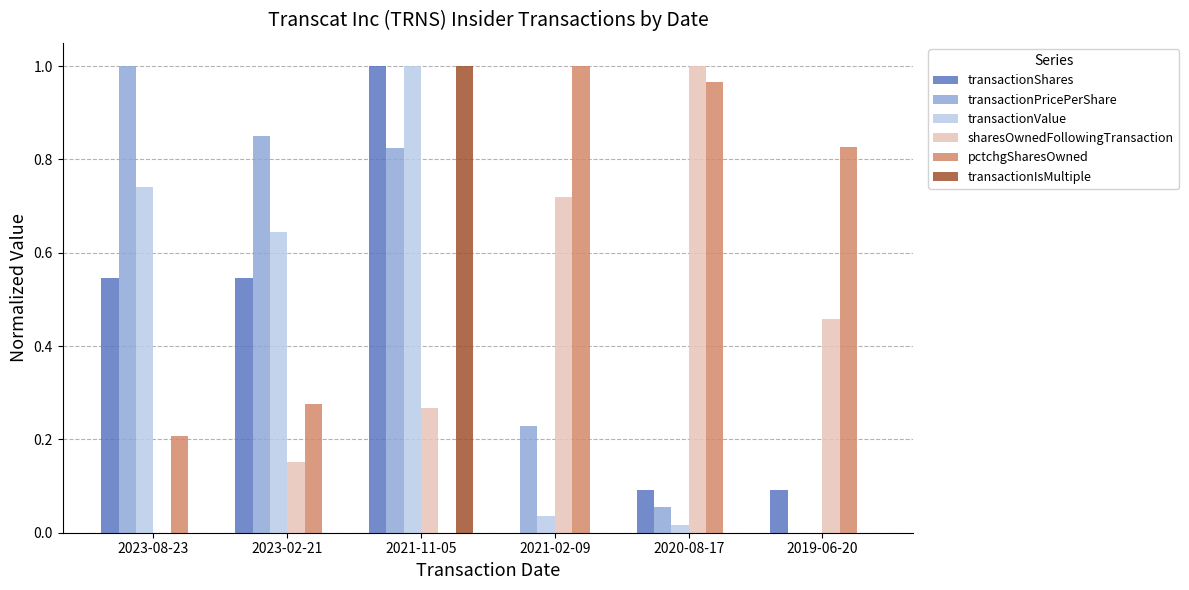

Which series has the largest total across all categories?

pctchgSharesOwned